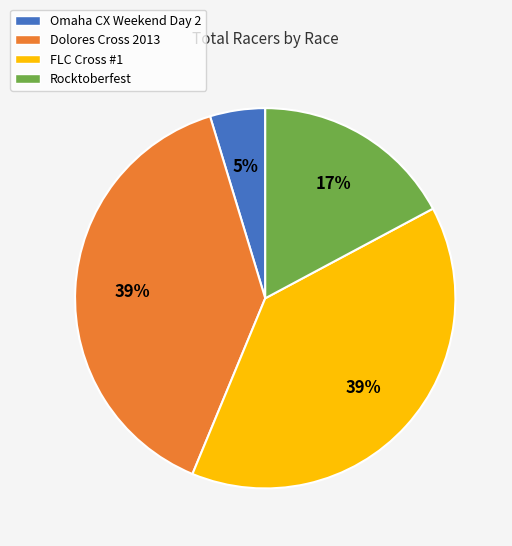

True or false: Omaha CX Weekend Day 2 accounts for 5% of the total.

True